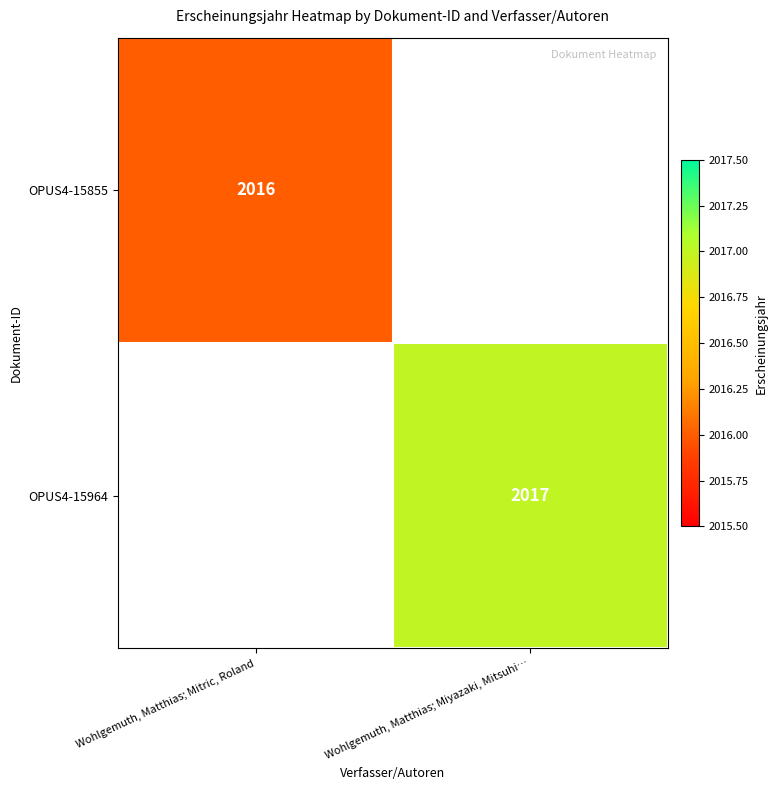

The OPUS4-15964 series shows 2017 at Wohlgemuth, Matthias; Miyazaki, Mitsuhi…. True or false?

True